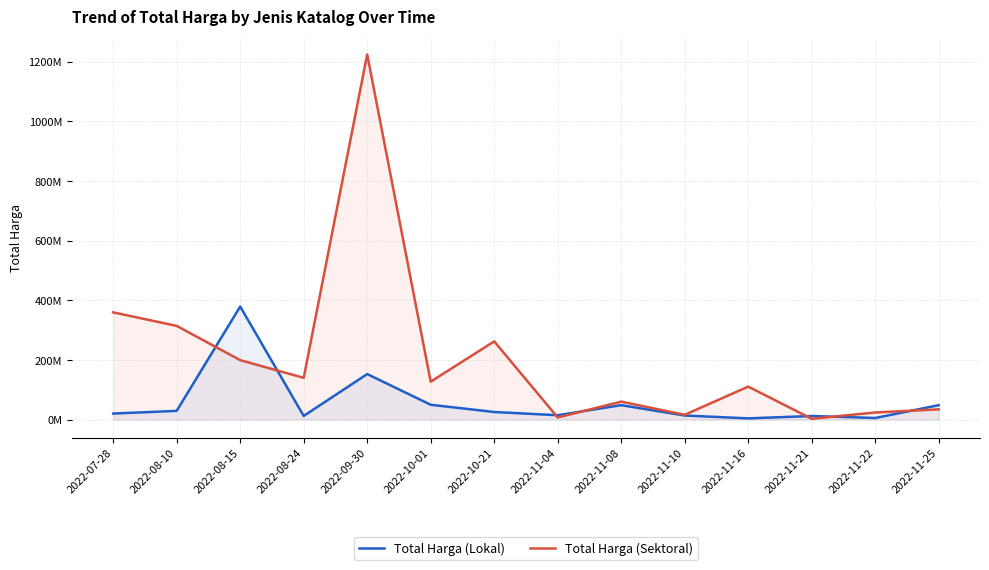

At which category does Total Harga (Lokal) reach its first local valley?

2022-08-24